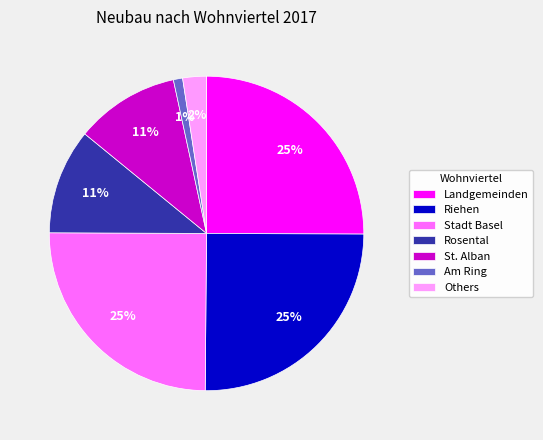

Which has a higher value, Am Ring or Riehen?

Riehen